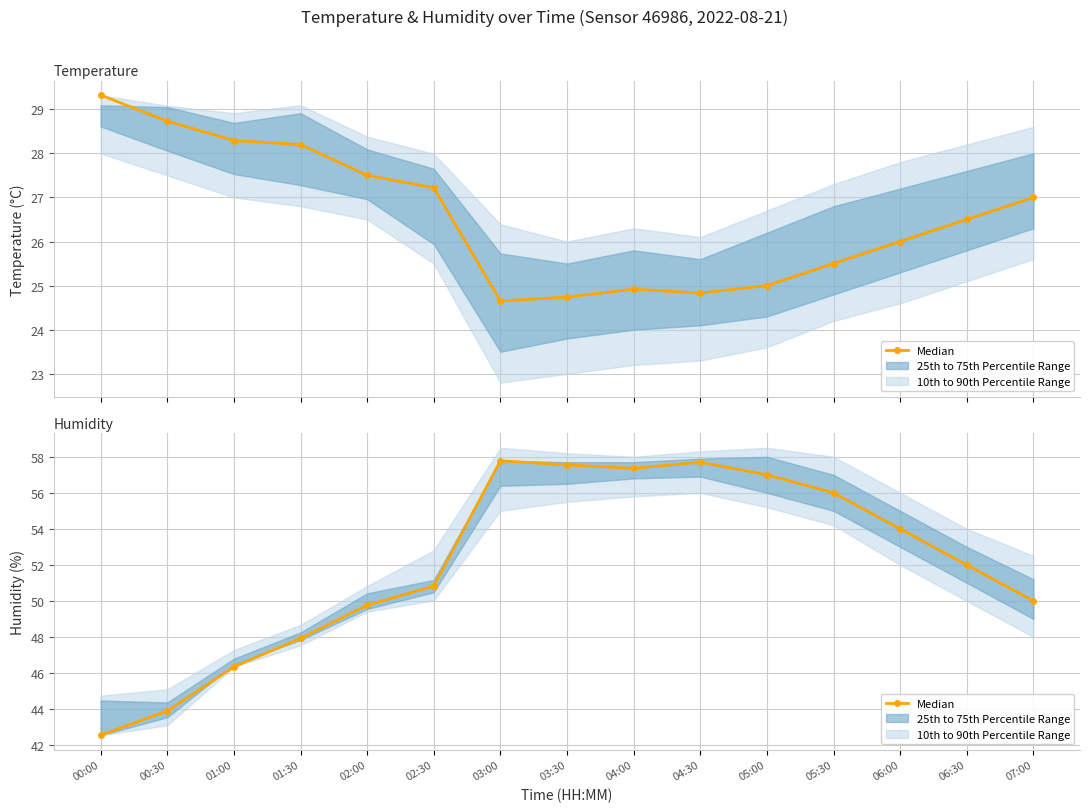

Where is the first local maximum?

03:00